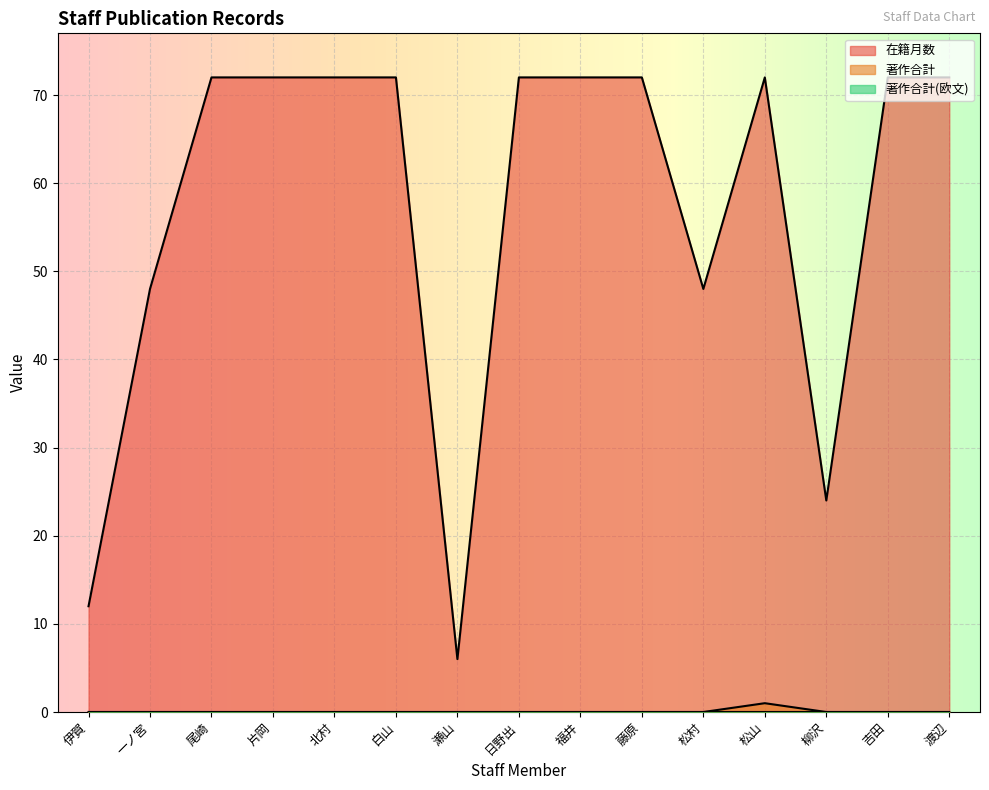

At which category does 在籍月数 reach its first local peak?

松山